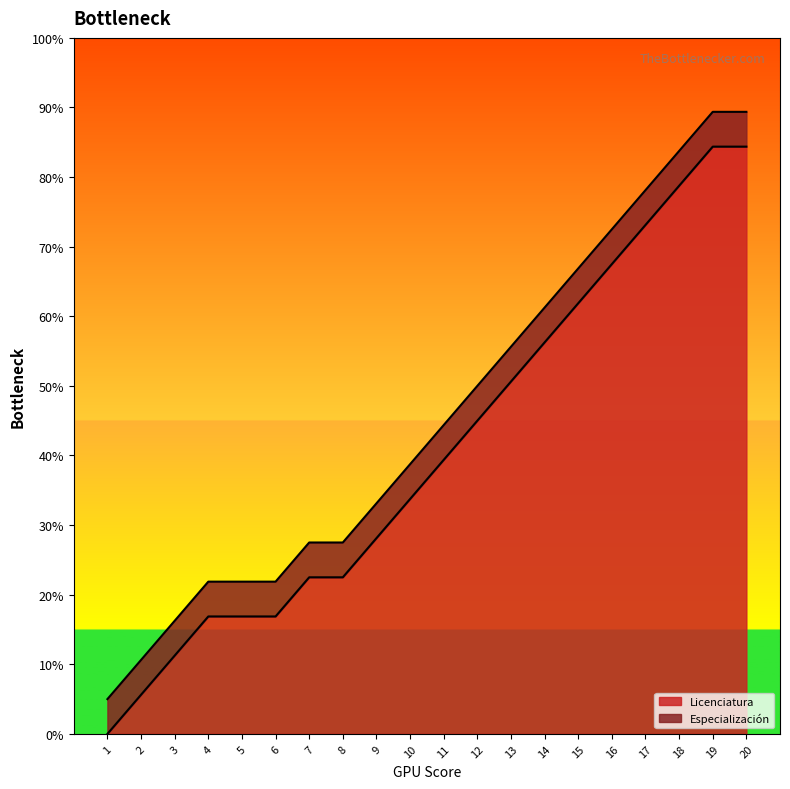

Does the chart display data point markers on the line(s)?

No